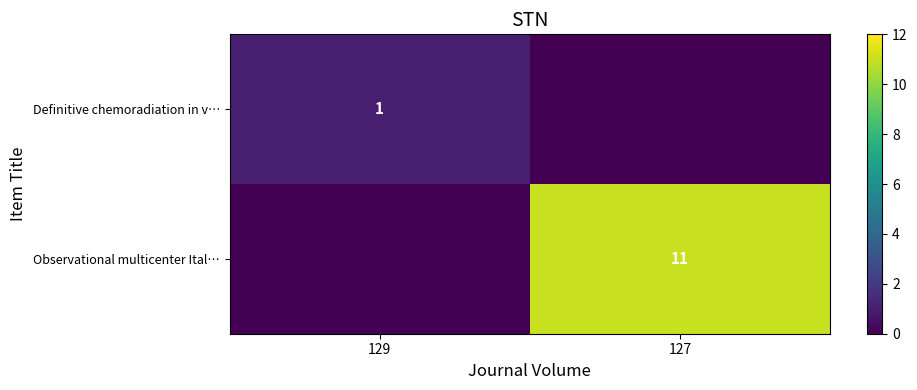

The value of Observational multicenter Ital… at 127 is 3. True or false?

False